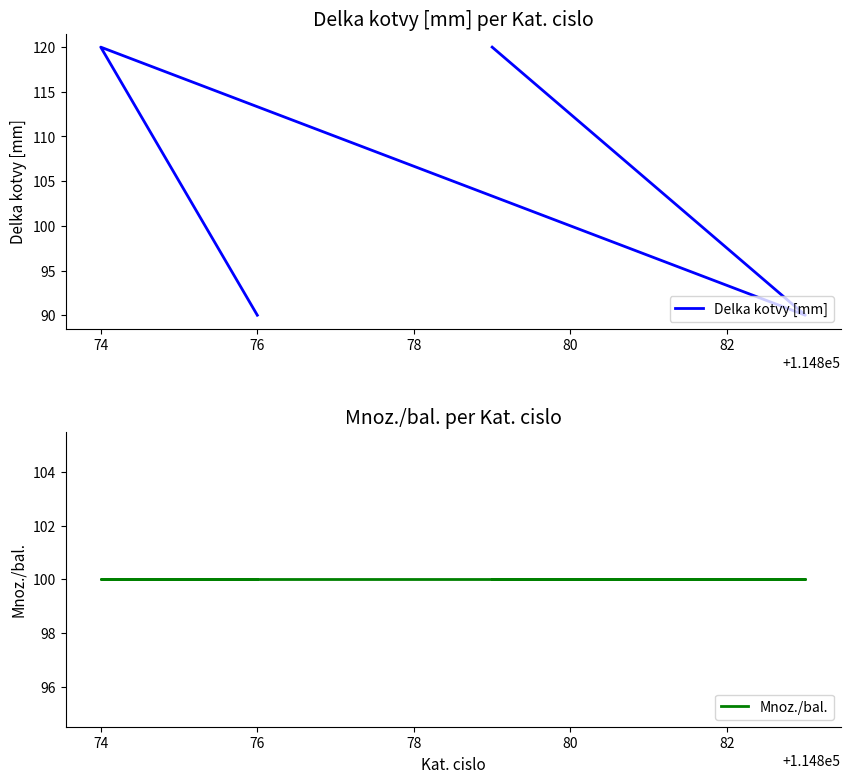

How many intersections are there between Mnoz./bal. and Delka kotvy [mm]?

3